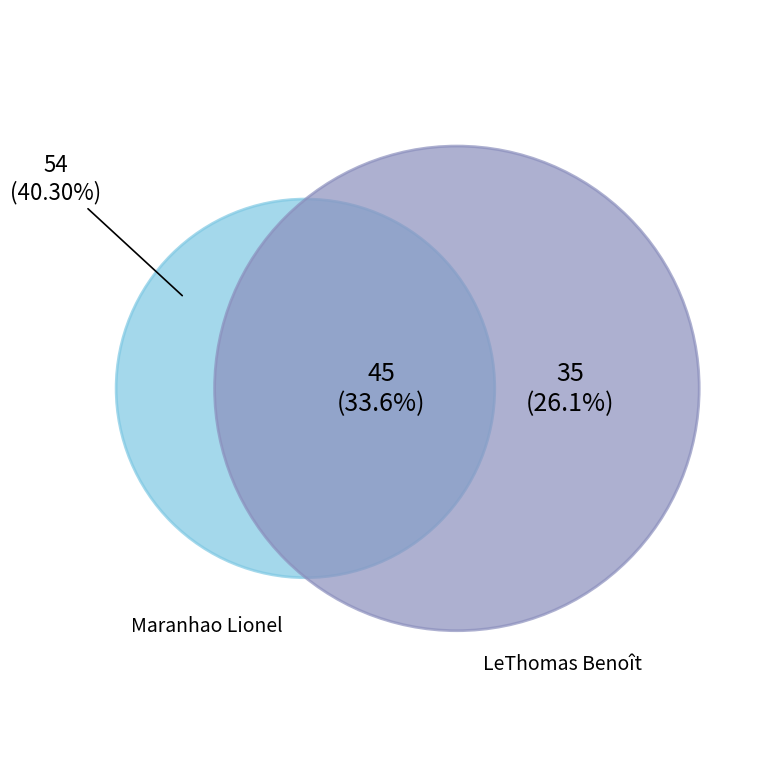

Does any single category account for the majority?

No